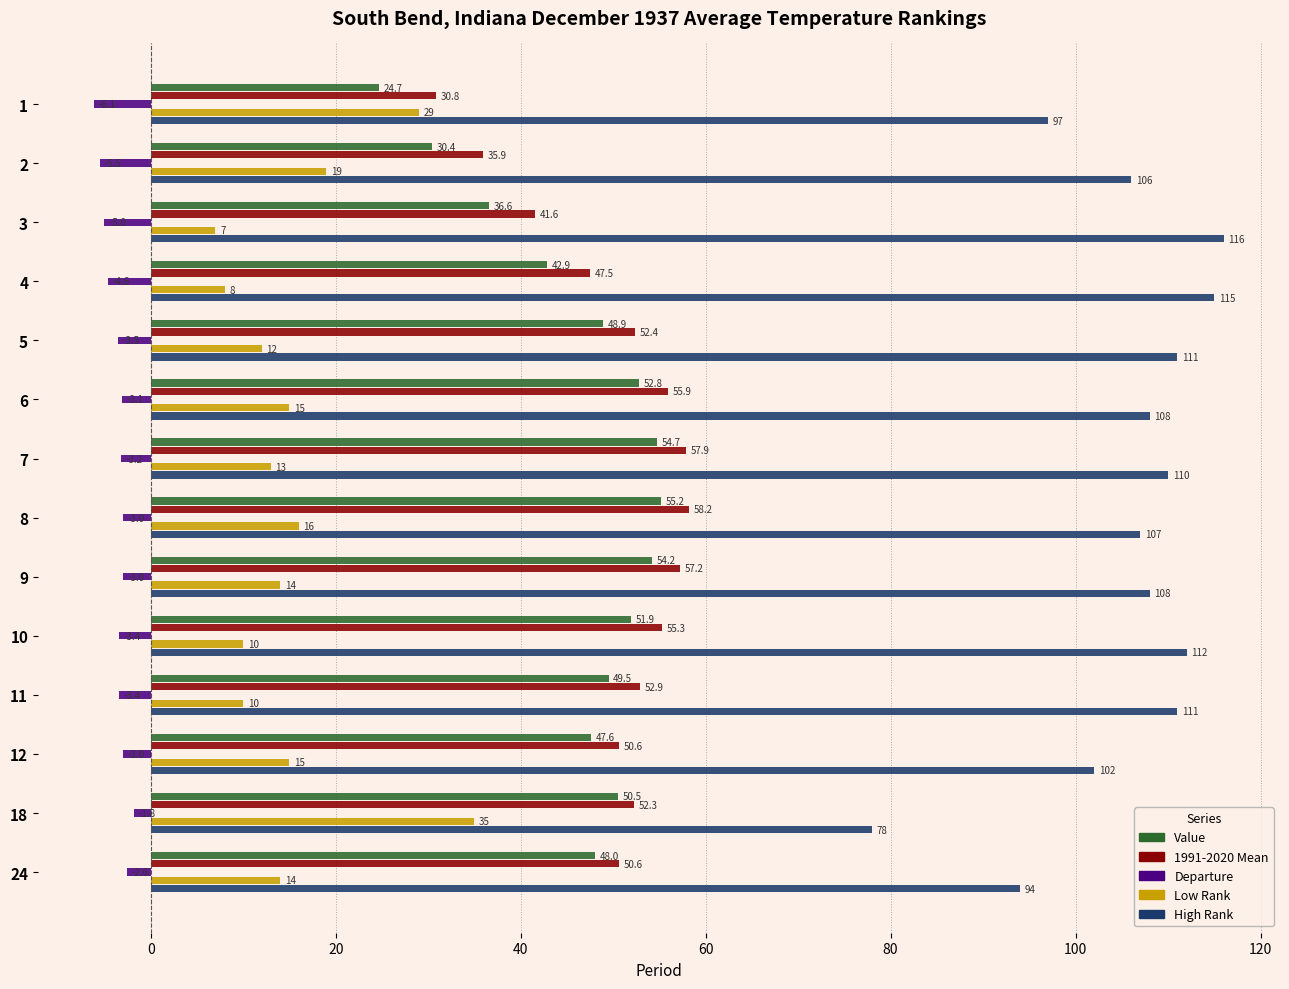

What is the spread (max minus min) of values at 10?

115.4